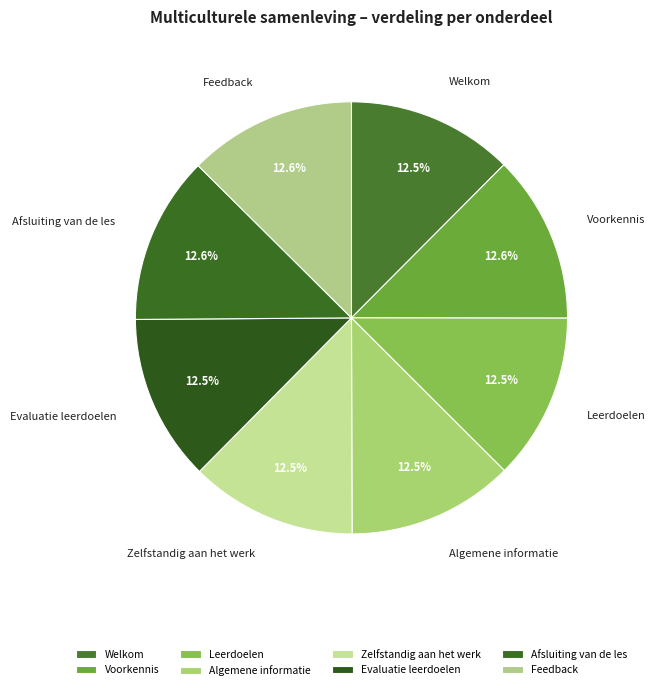

Does Voorkennis represent more than half of the total?

No